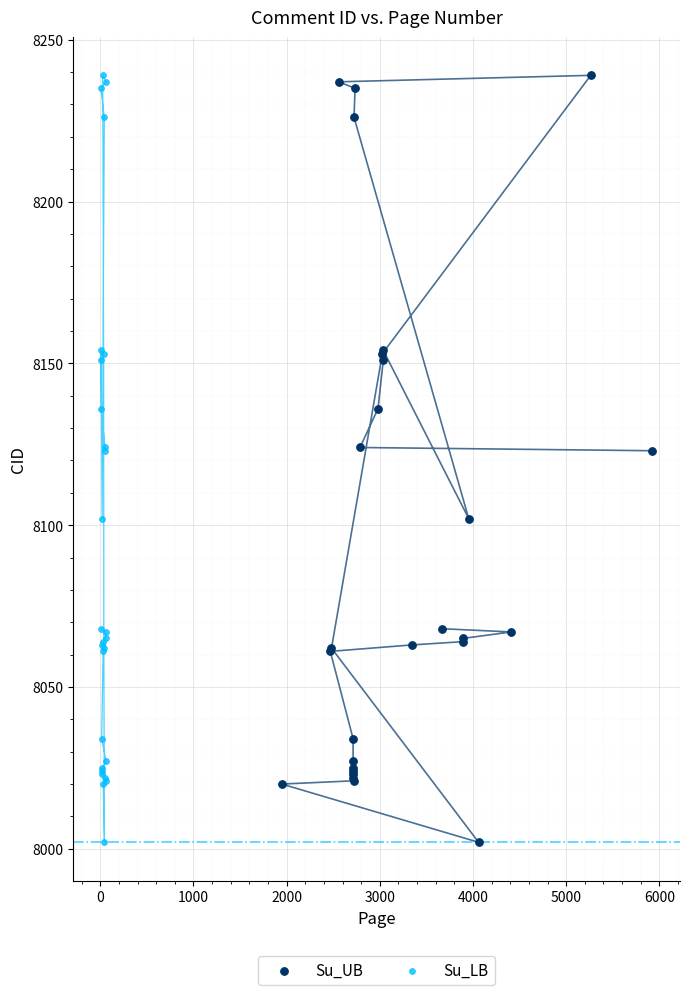

What are all the series names shown in the legend?

Su_UB, Su_LB